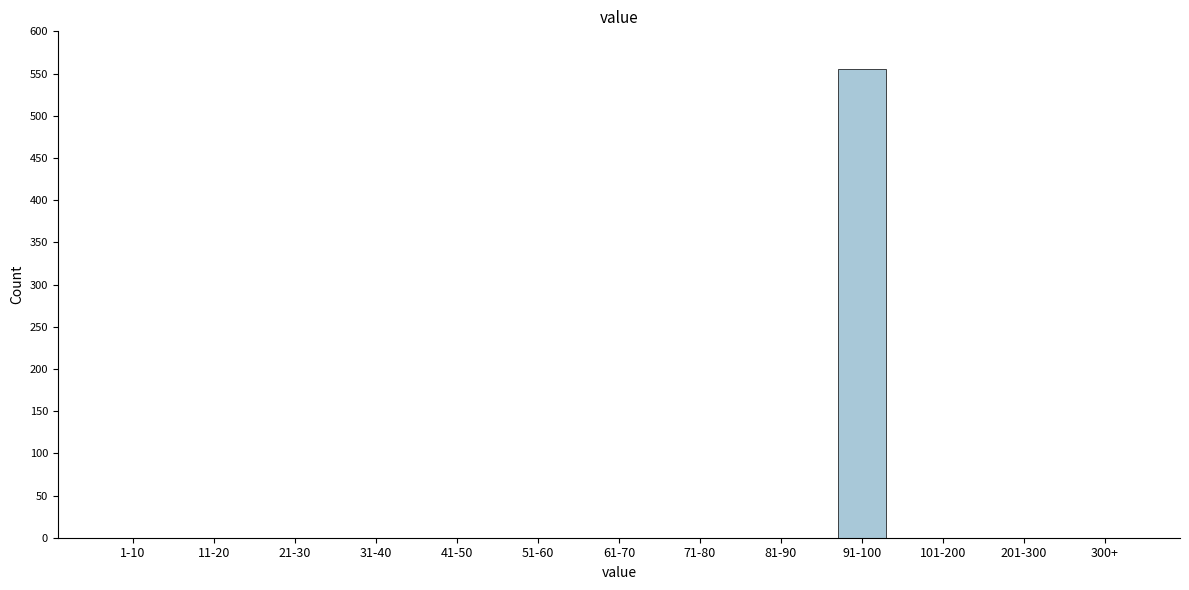

Reading left to right, list all the values displayed in this chart.

1-10=0	11-20=0	21-30=0	31-40=0	41-50=0	51-60=0	61-70=0	71-80=0	81-90=0	91-100=555	101-200=0	201-300=0	300+=0